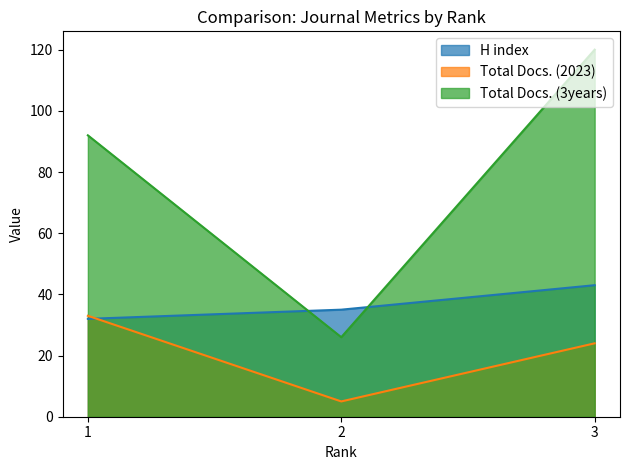

Count the number of categories in the chart.

3